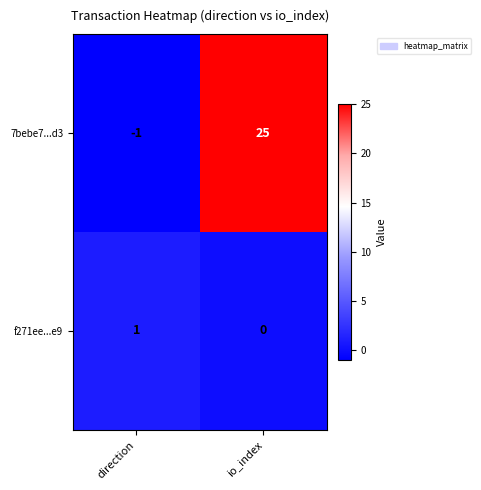

The value of 7bebe7...d3 at direction is 0. True or false?

False